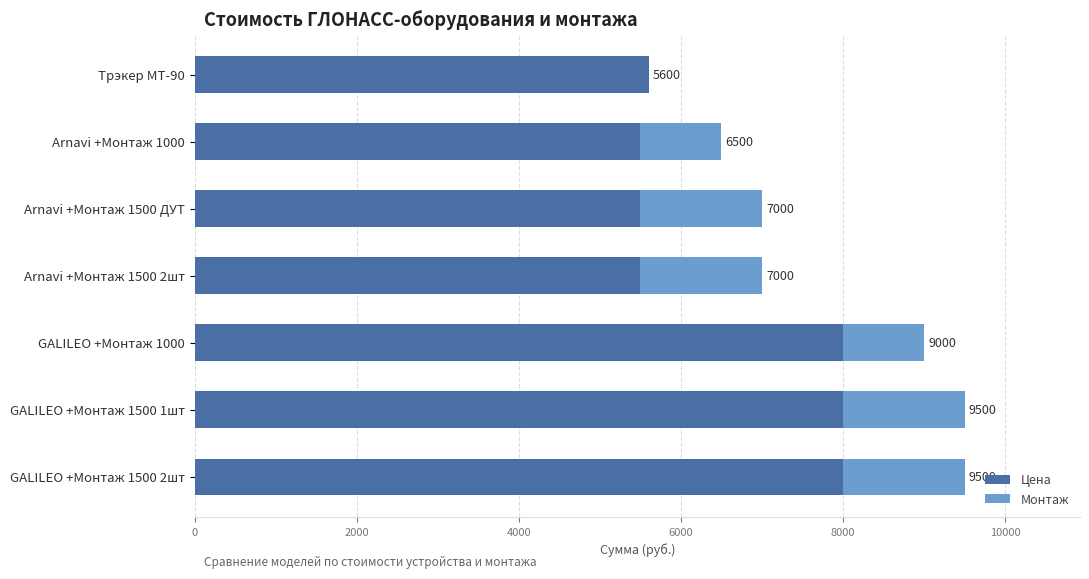

Which series has the largest range (max minus min)?

Цена